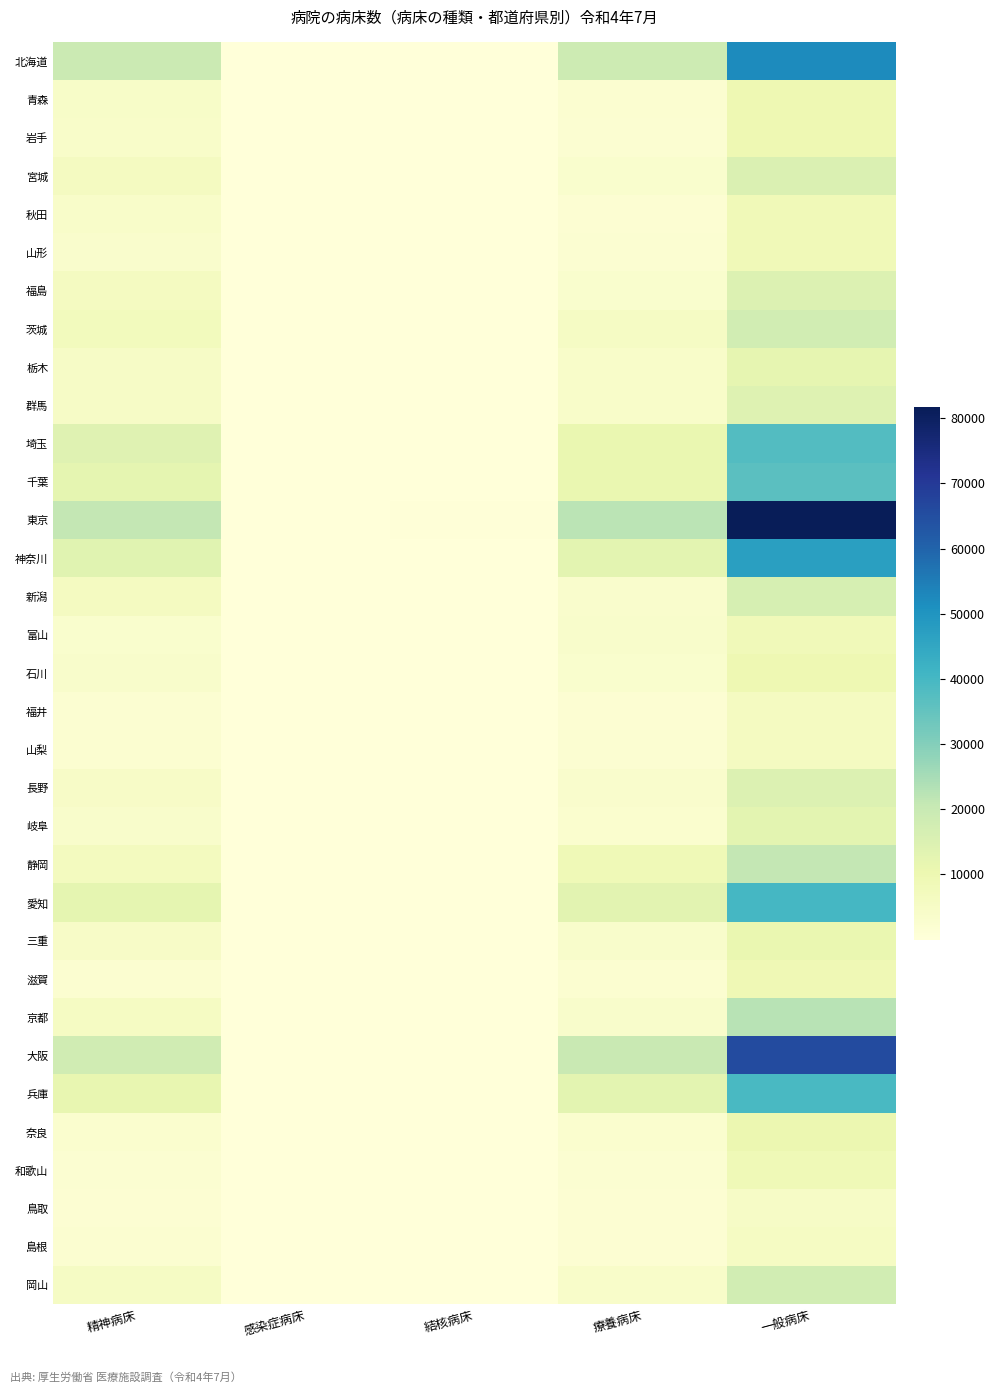

At how many categories does at least one series exceed 60729?

1